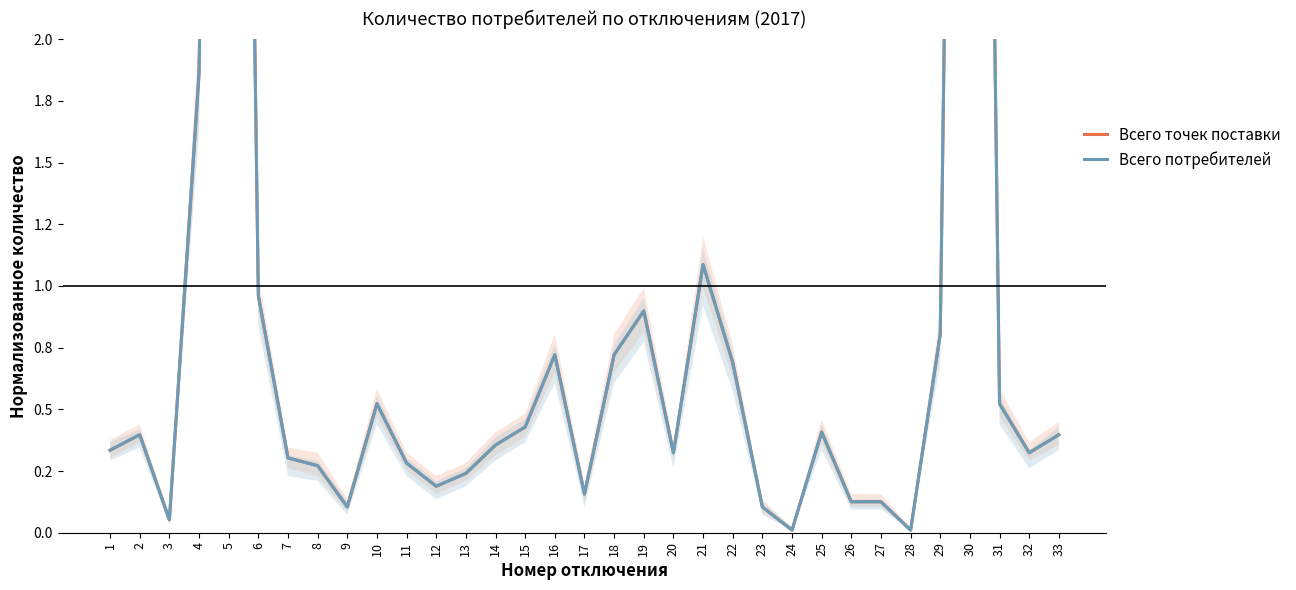

What is the highest value of the Всего потребителей series?

9.7